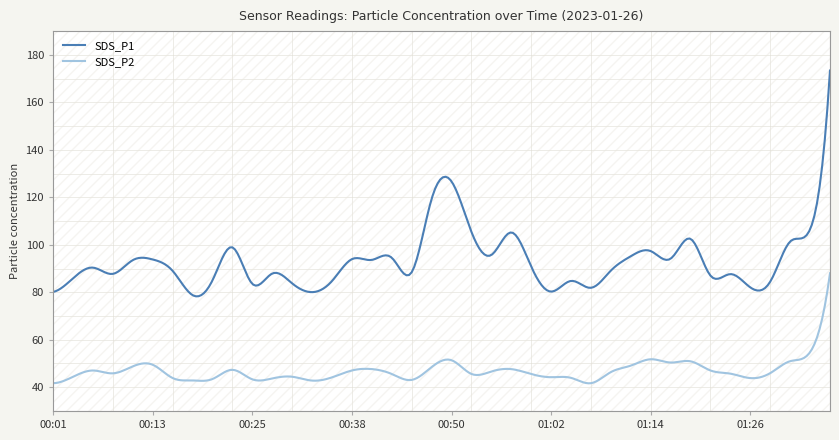

True or false: SDS_P1 has a value of 140.6 at 00:59.

False